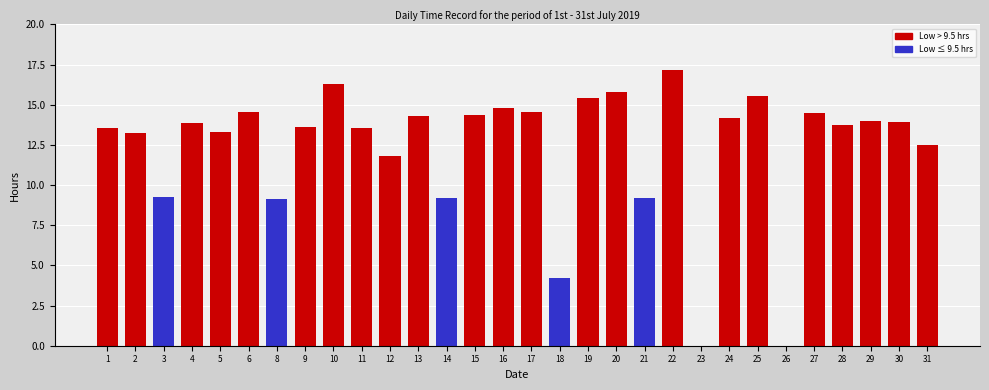

At which label does the data first exceed 13?

1